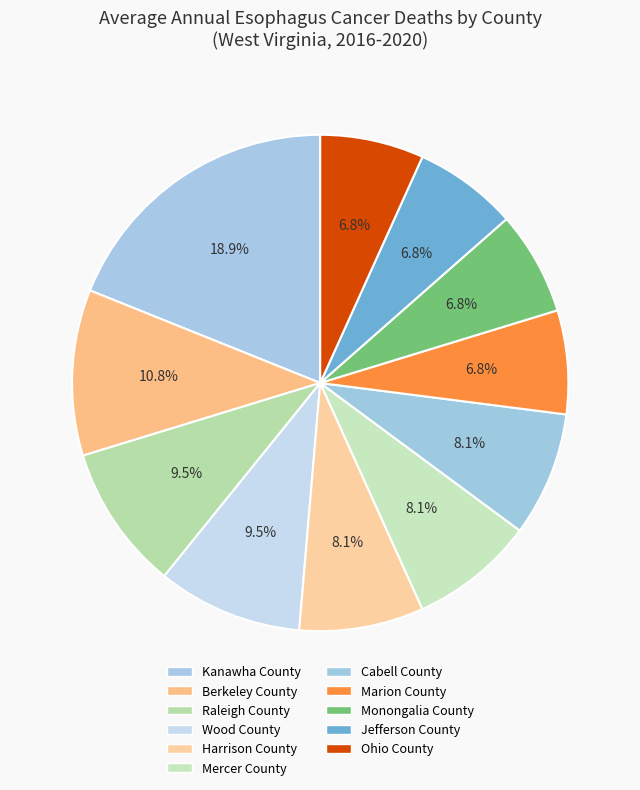

Is Monongalia County the majority of the pie?

No